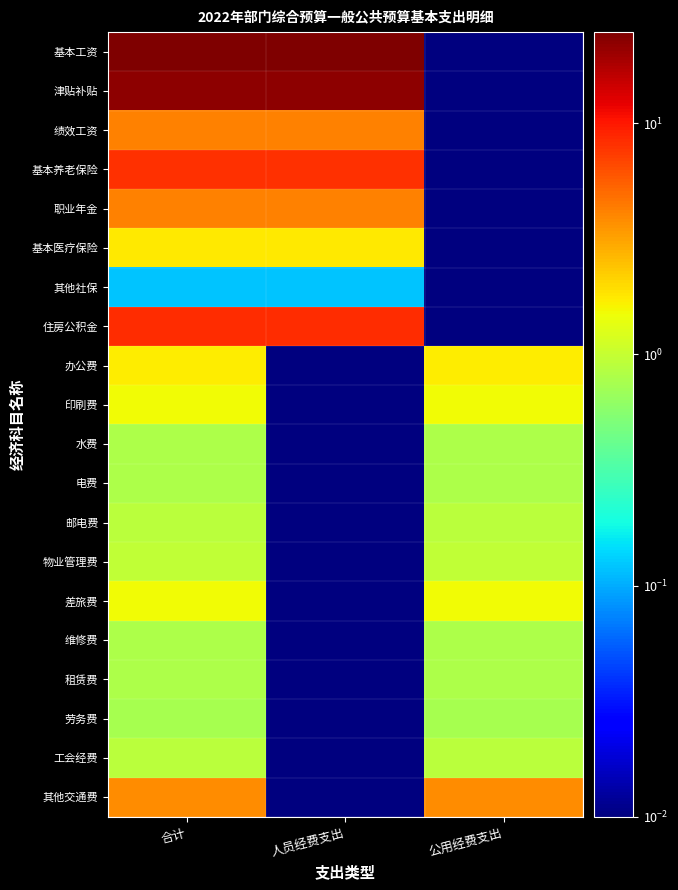

How many distinct data groups are displayed?

20